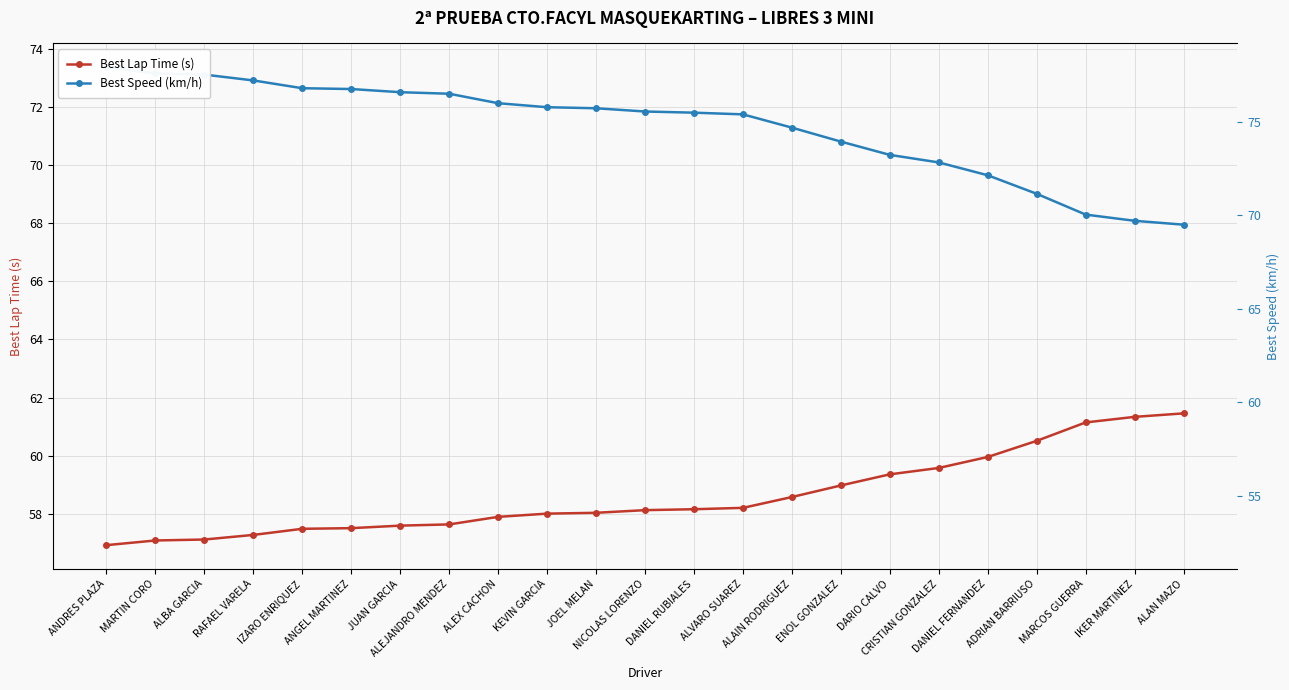

Is this an area chart (filled region under the line)?

No